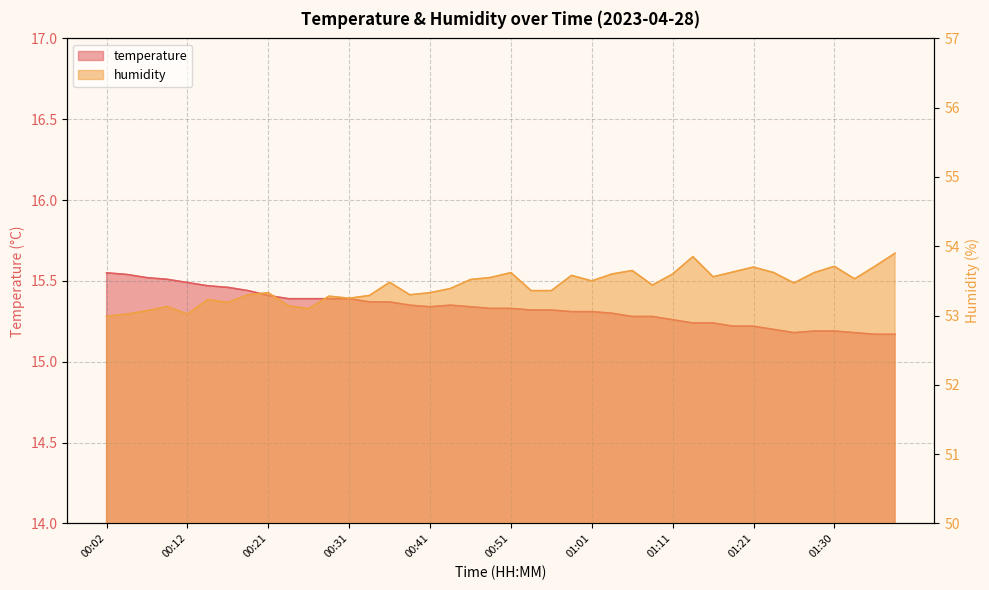

The value of humidity at 00:41 is 53.3. True or false?

True